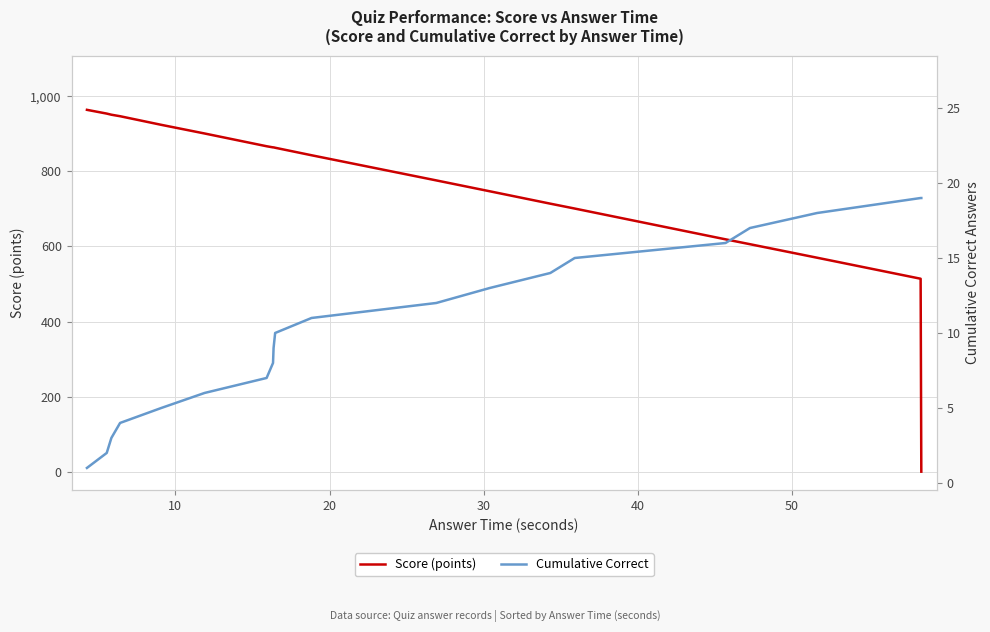

Reading left to right, list all the values displayed in this chart.

Score (points): 964	954	951	947	924	901	867	864	864	863	843	776	747	714	701	619	606	570	514	0
Cumulative Correct: 1	2	3	4	5	6	7	8	9	10	11	12	13	14	15	16	17	18	19	19